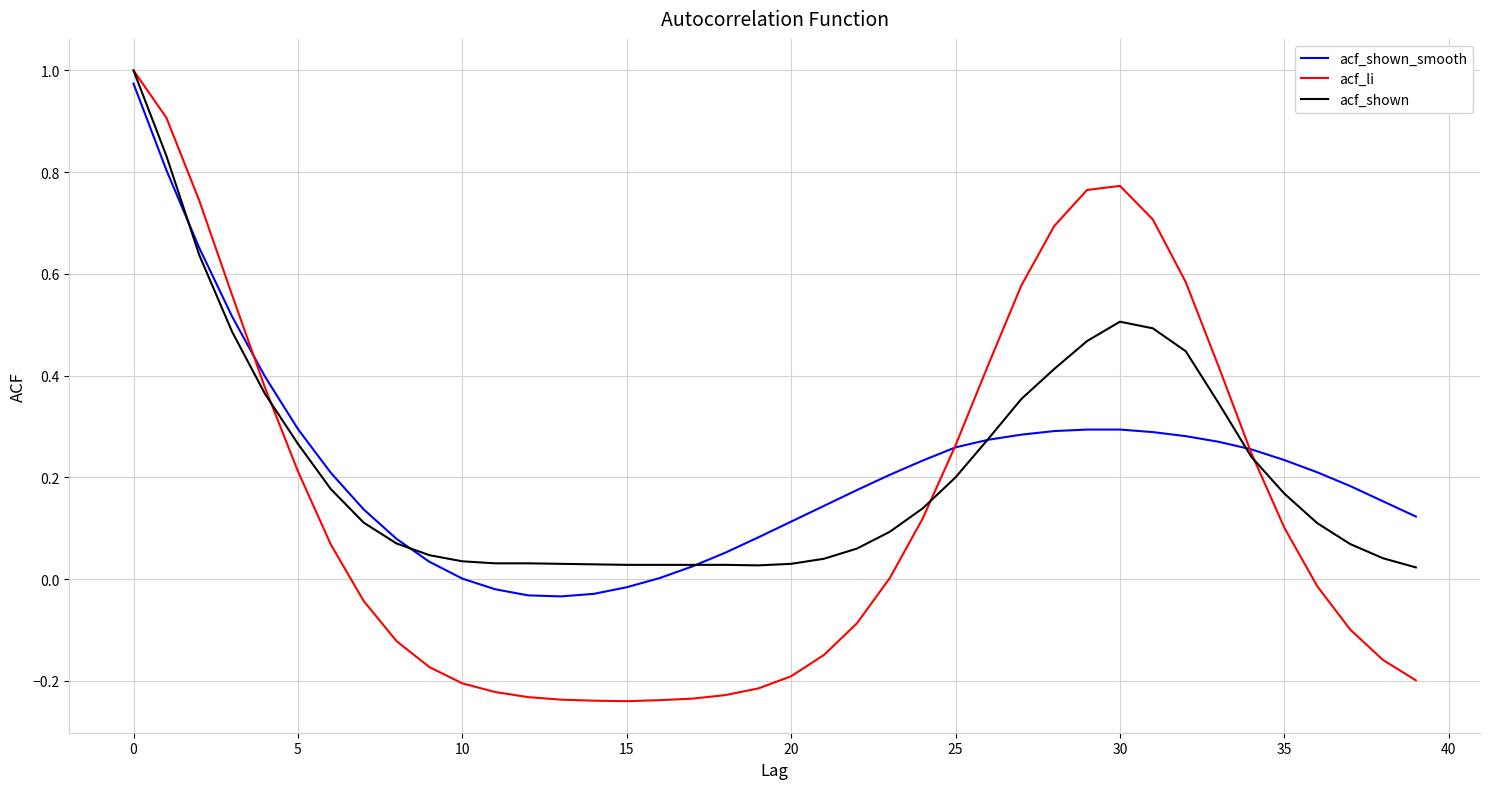

Which series has the widest spread of values?

acf_li